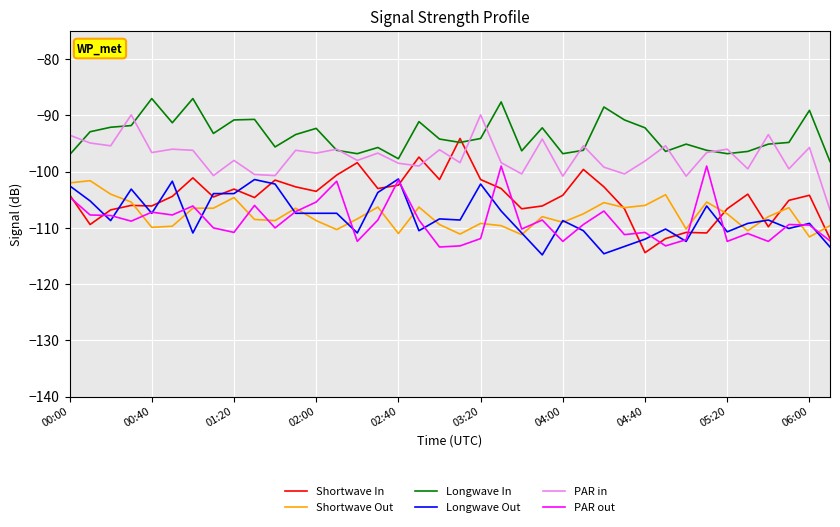

What is the minimum value for Longwave In?

-98.2